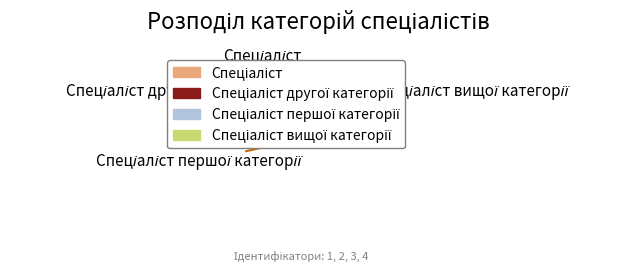

Count the number of slices in the pie.

4